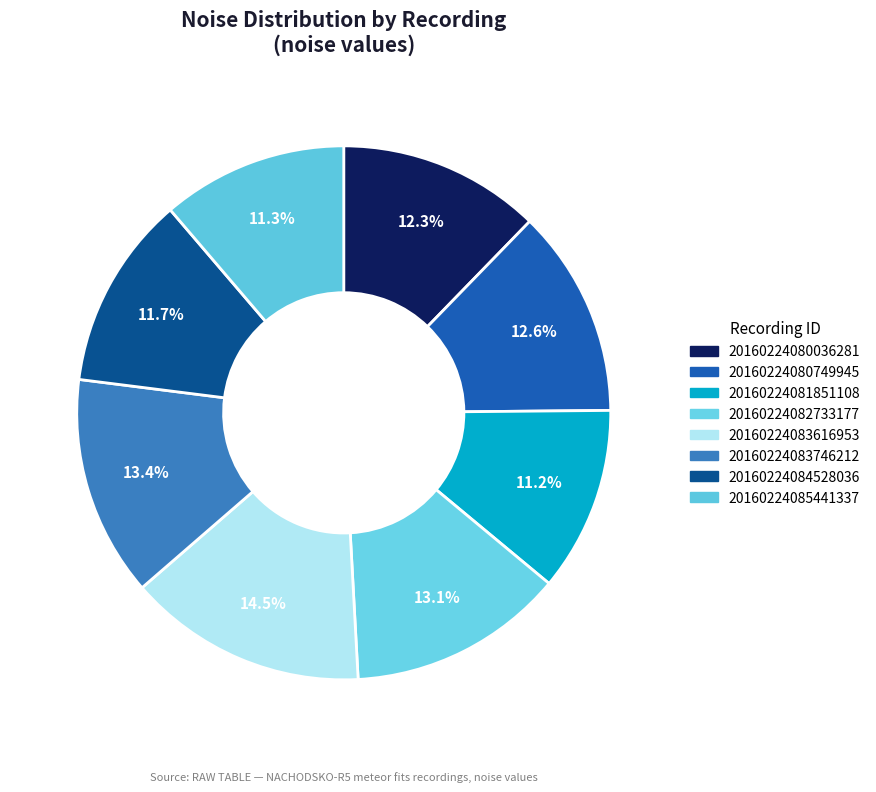

The 20160224083616953 slice represents 14% of the pie. True or false?

True